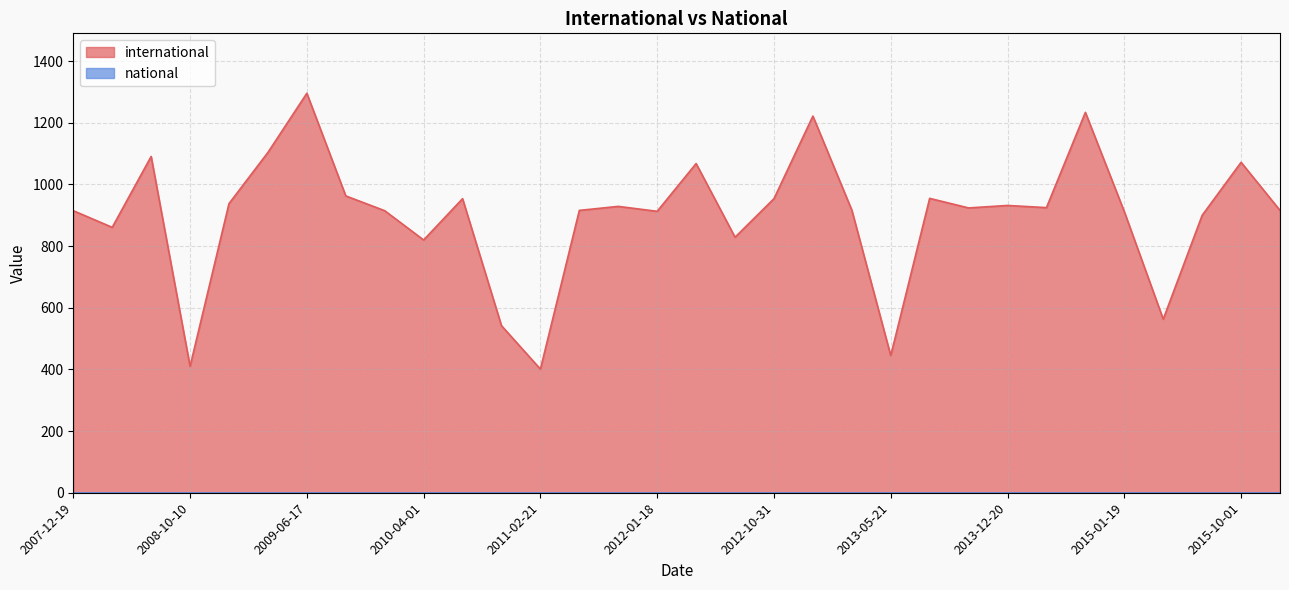

The value at 2007-12-19 is 1641. True or false?

False